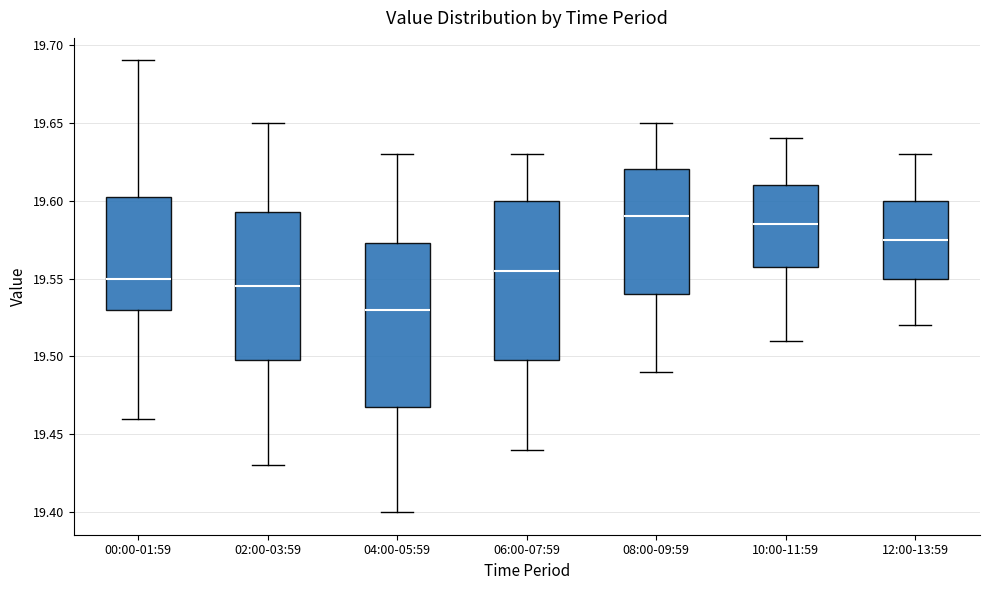

Where is the lower edge of the box for 08:00-09:59 on the y-axis? The values are not printed on the chart, so give them approximately, as read against the axis.

19.540